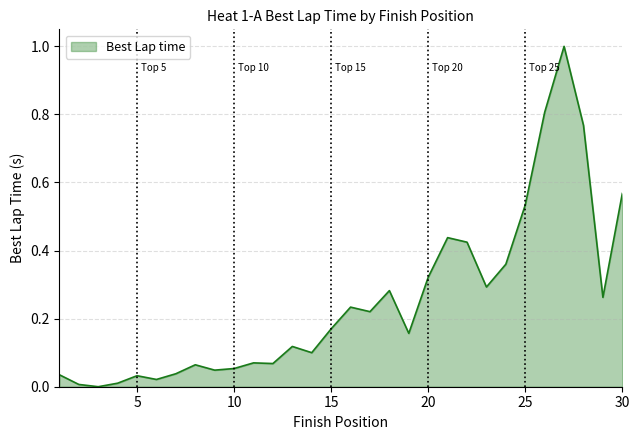

What is the difference between the maximum and minimum values?

1.0